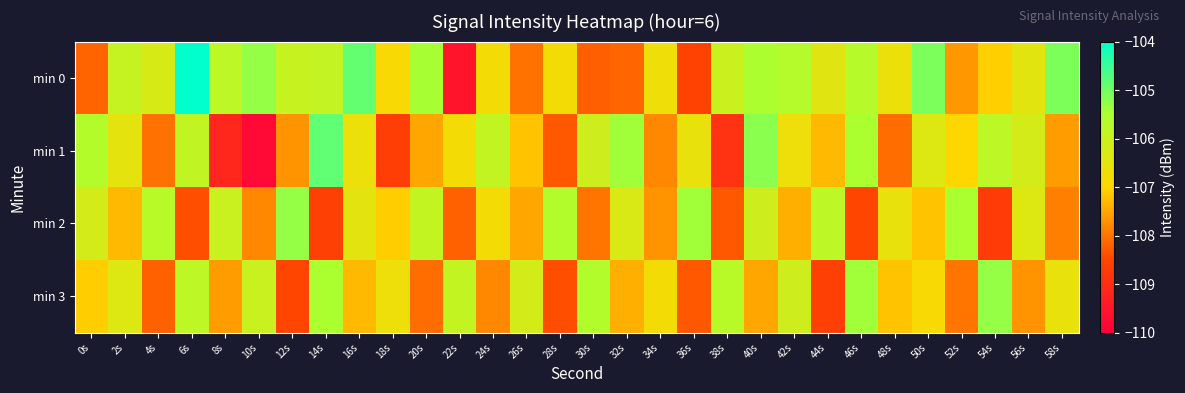

Which series changed the most between 8s and 44s?

min 1